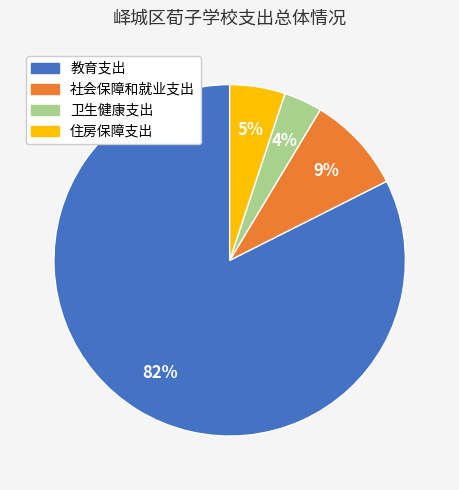

Which slice represents more than half of the pie?

教育支出